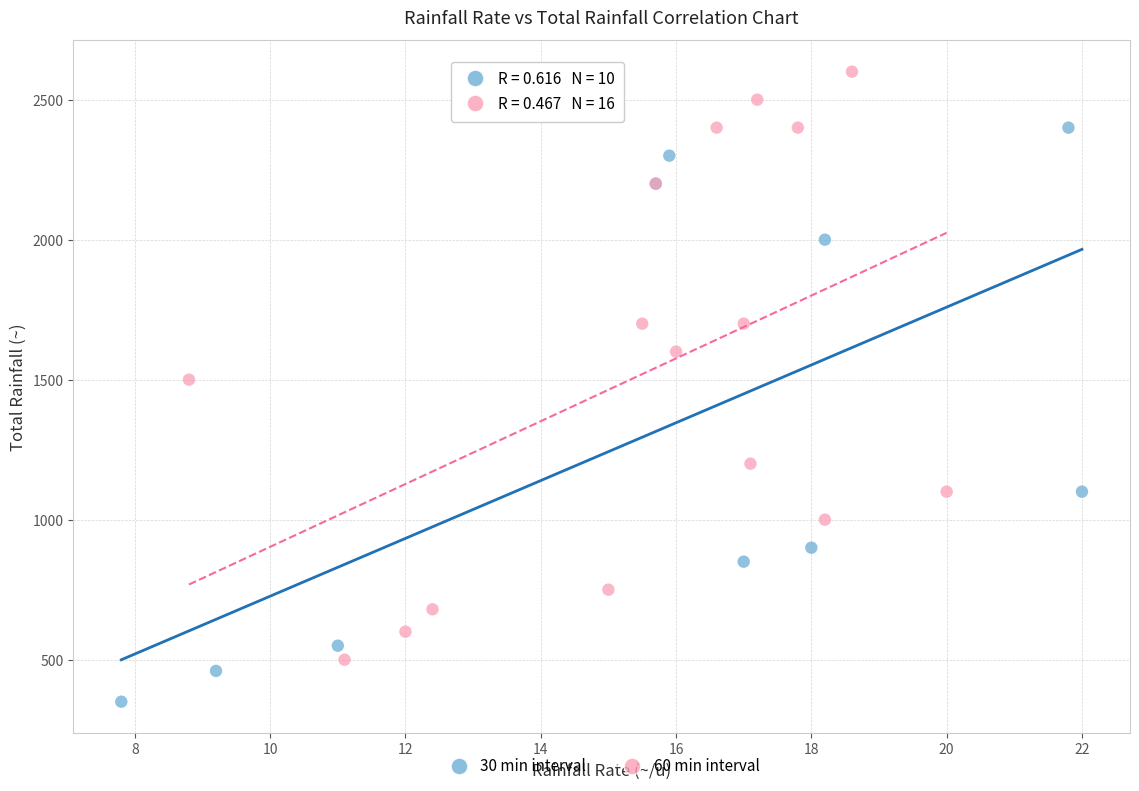

Which series contains the highest Y value?

60 min interval